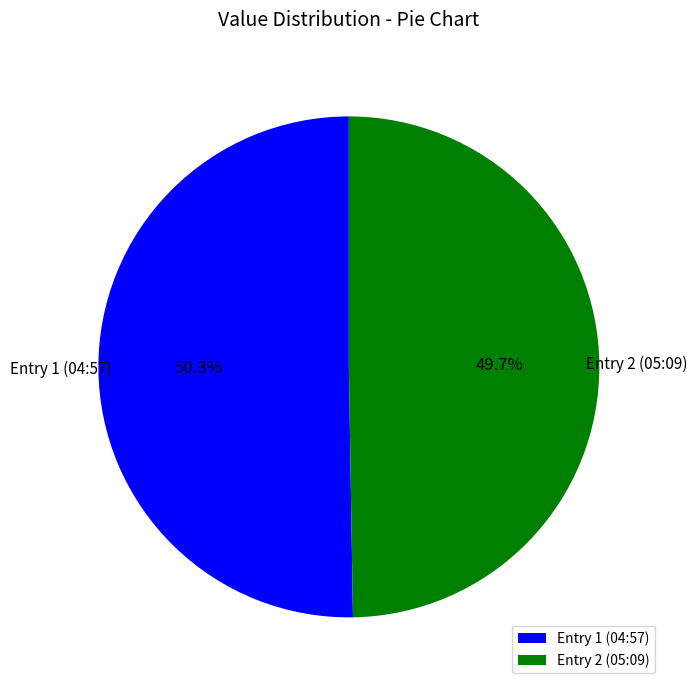

Do Entry 1 (04:57) and Entry 2 (05:09) together represent more than half of the pie?

Yes